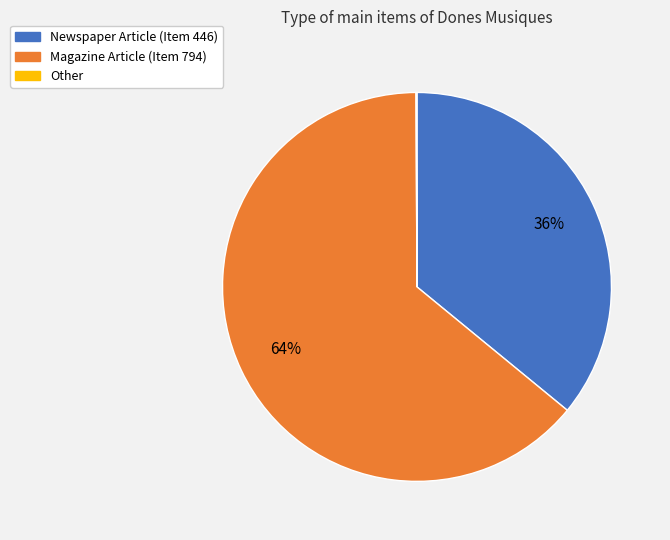

Between Magazine Article (Item 794) and Newspaper Article (Item 446), which is larger?

Magazine Article (Item 794)